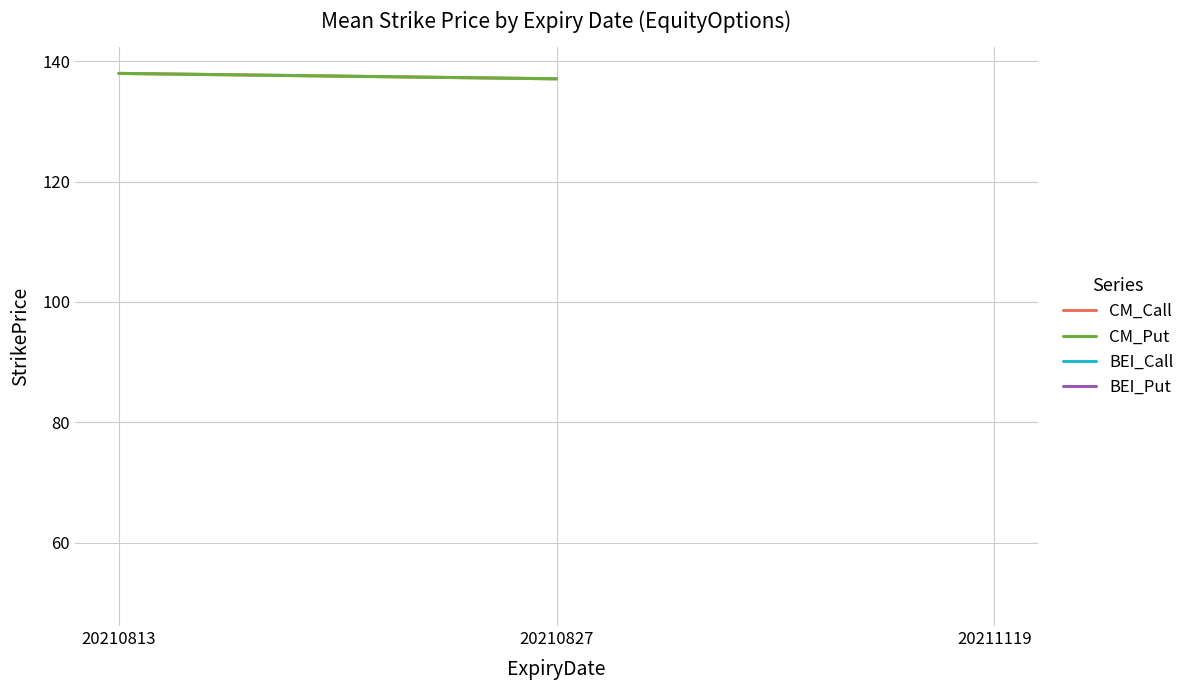

How many values in the CM_Put series are below 138?

1